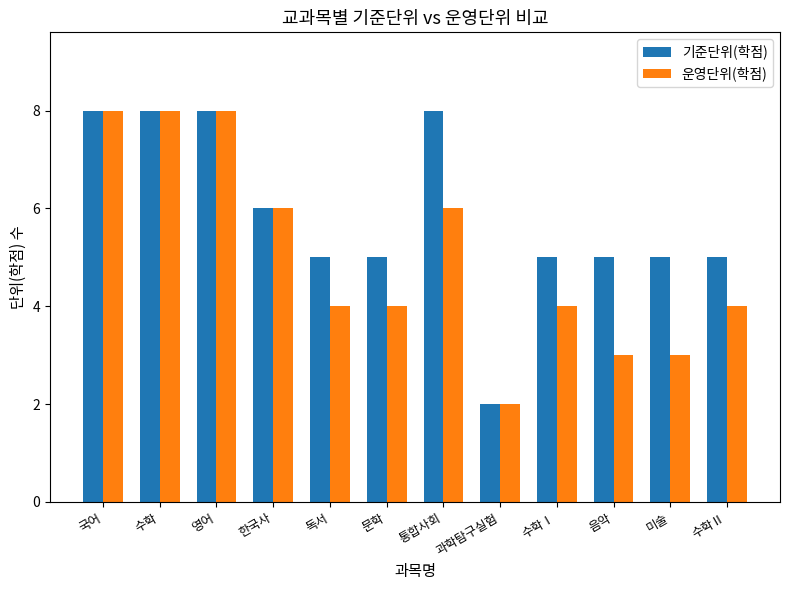

Which series changed the most between 음악 and 수학Ⅱ?

운영단위(학점)